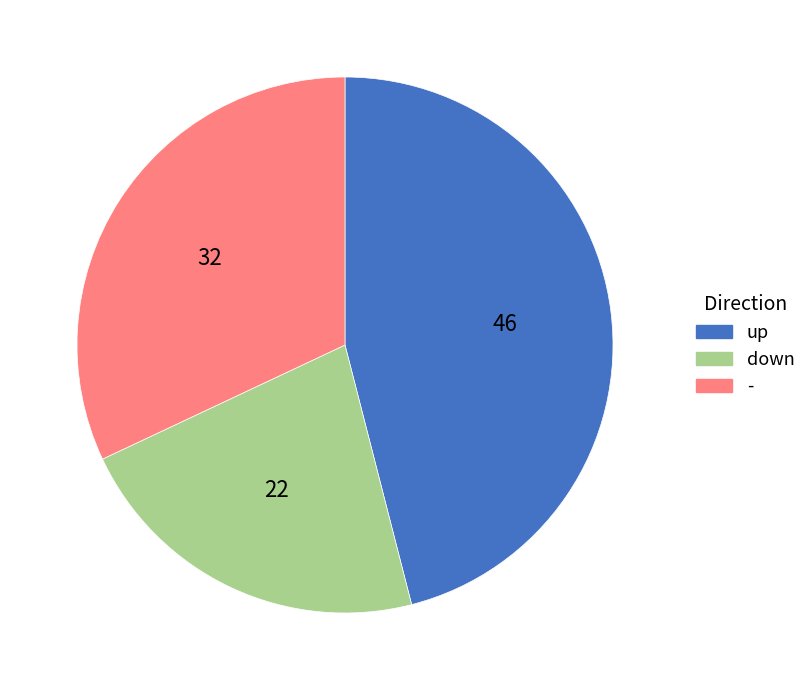

Do up and - together represent more than half of the pie?

Yes